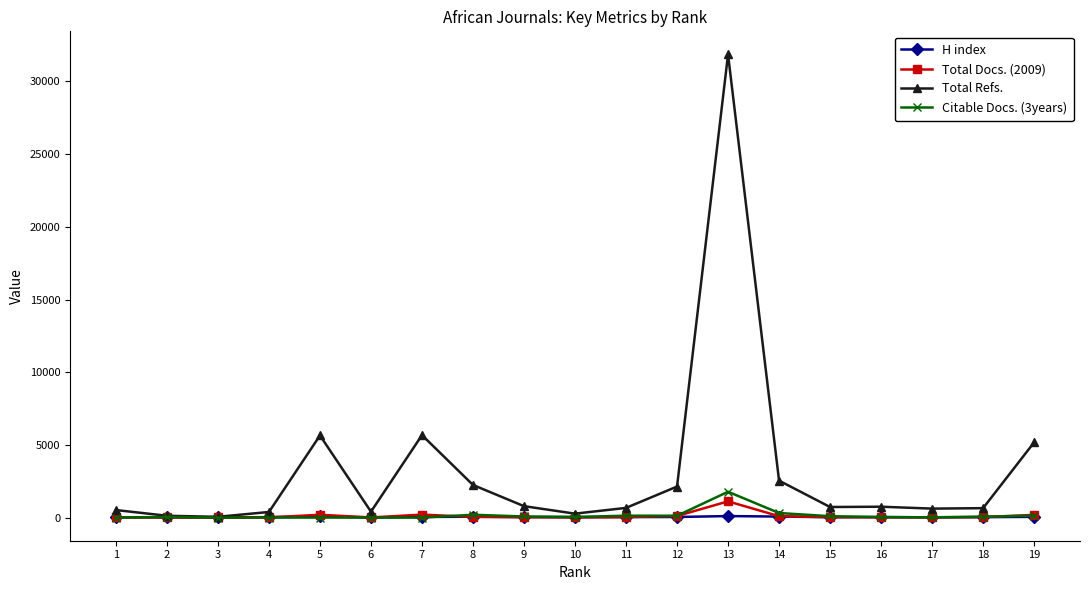

Which series has the largest total across all categories?

Total Refs.